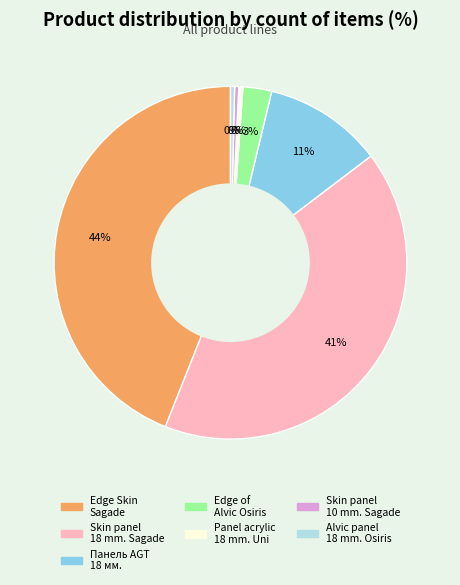

Does any single category account for the majority?

No